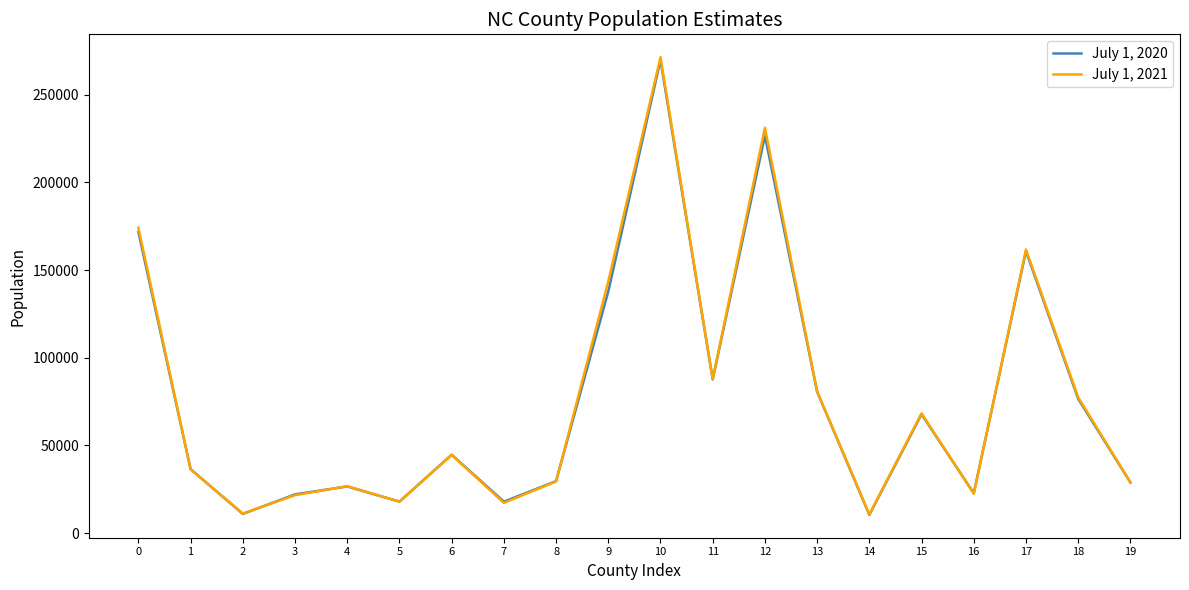

What is the maximum value for July 1, 2020?

269797